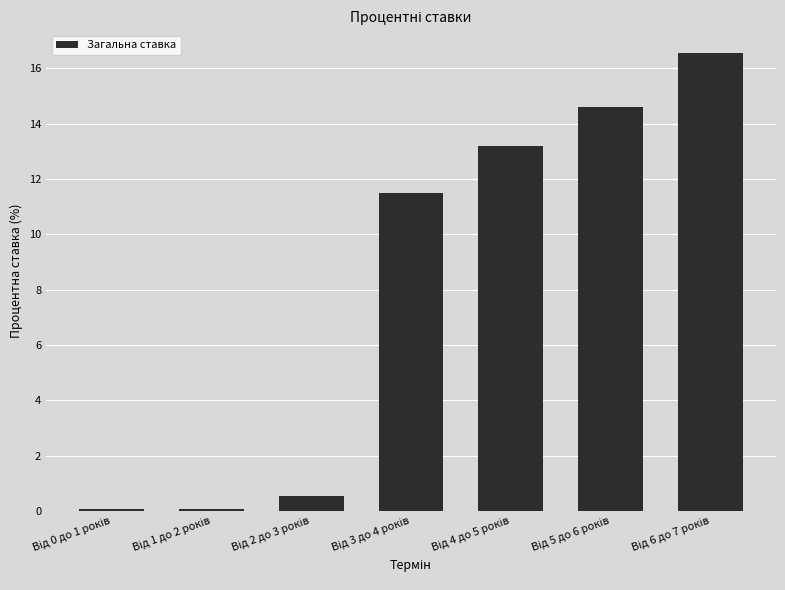

What is the difference between the second highest and second lowest values?

14.5